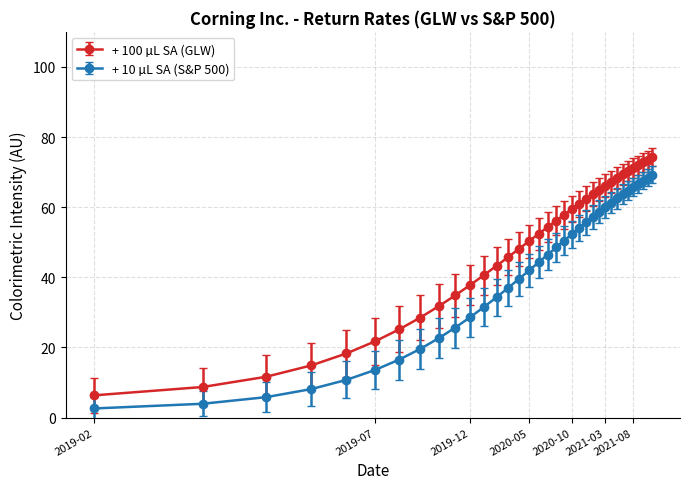

Rank the series by their maximum value, from highest to lowest.

+ 100 µL SA (GLW), + 10 µL SA (S&P 500)